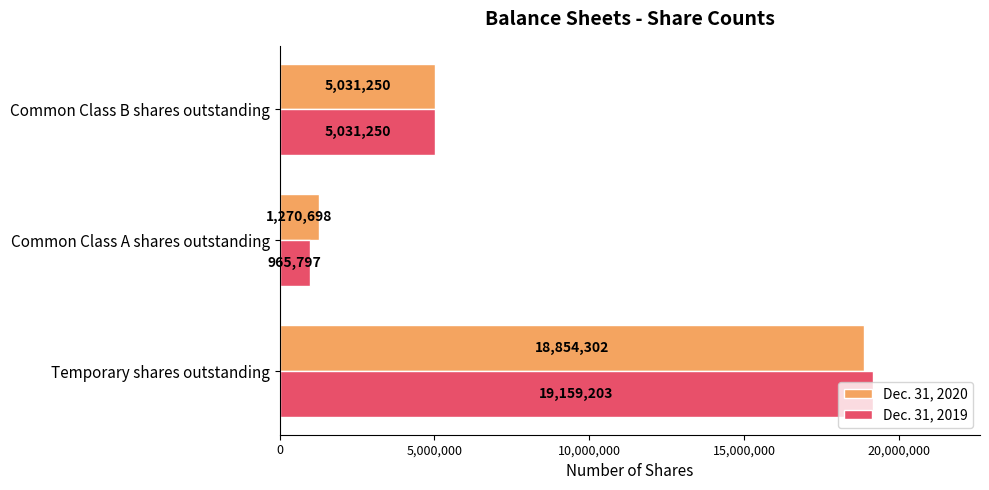

At which category is the sum across all series the highest?

Temporary shares outstanding